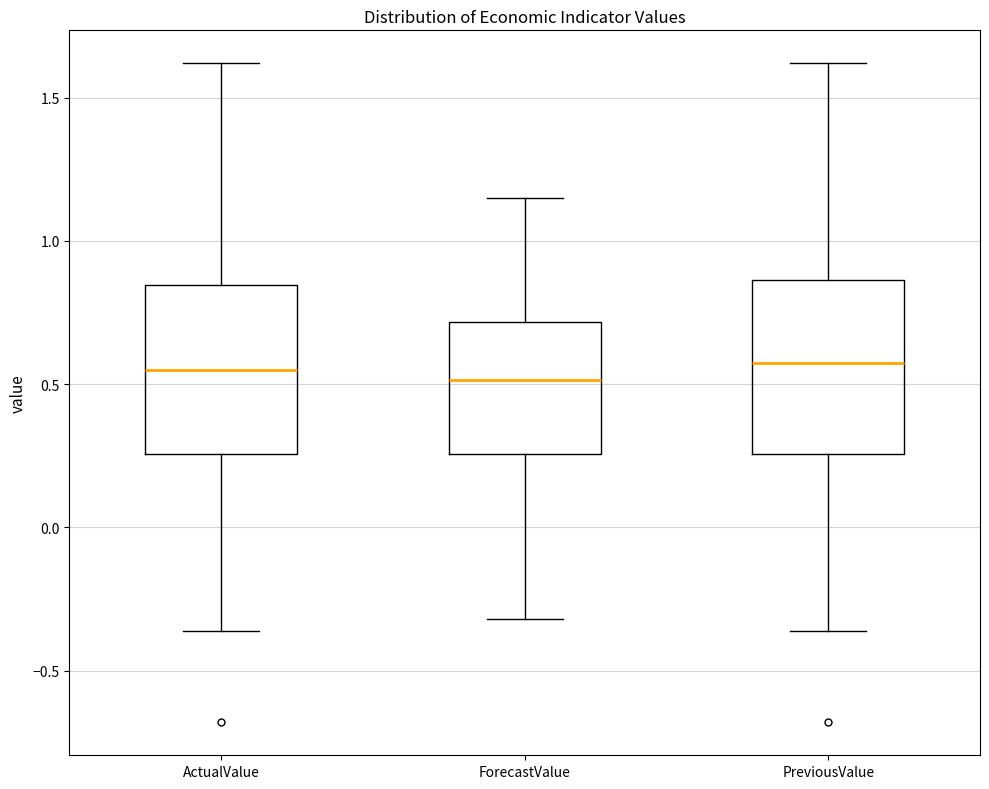

Reading left to right, transcribe this box plot: for each box, give where its median line is, the range the box spans, and where its two whiskers end, as read against the y-axis. The values are not printed on the chart, so give them approximately, as read against the axis.

ActualValue: median 0.55, box 0.25 to 0.85, whiskers -0.35 to 1.60
ForecastValue: median 0.50, box 0.25 to 0.70, whiskers -0.30 to 1.15
PreviousValue: median 0.60, box 0.25 to 0.85, whiskers -0.35 to 1.60